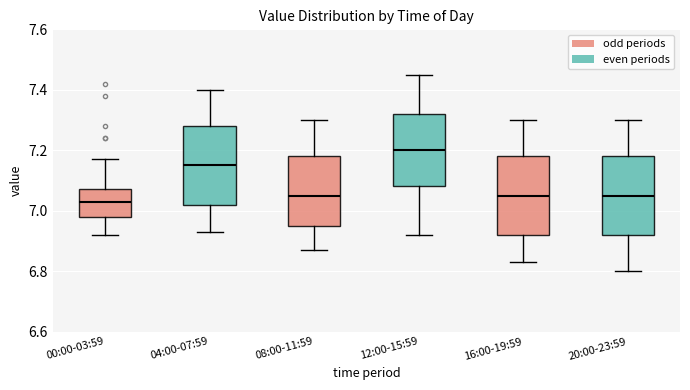

Which box's median line is the highest?

12:00-15:59